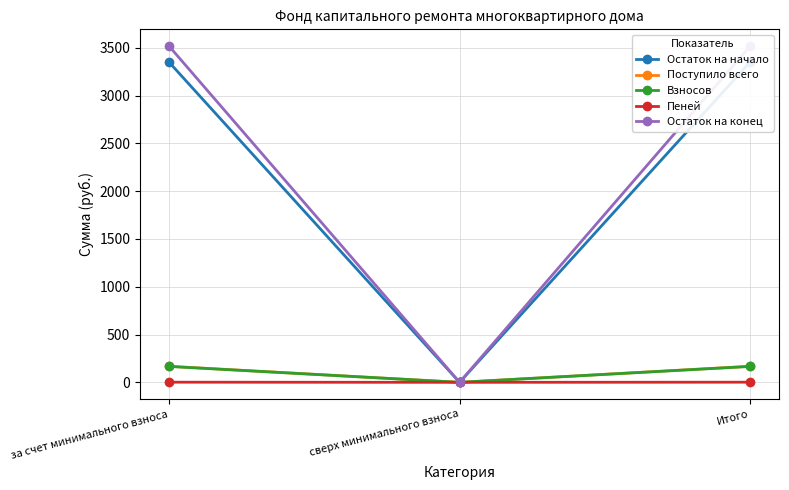

What is the value of the Взносов point at the 3rd from the left?

166.3